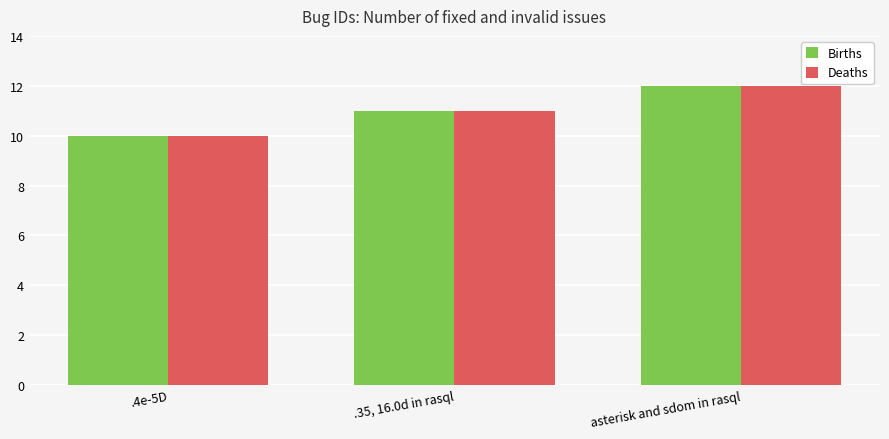

List the labels in order of Births value, smallest first.

.4e-5D, .35, 16.0d in rasql, asterisk and sdom in rasql